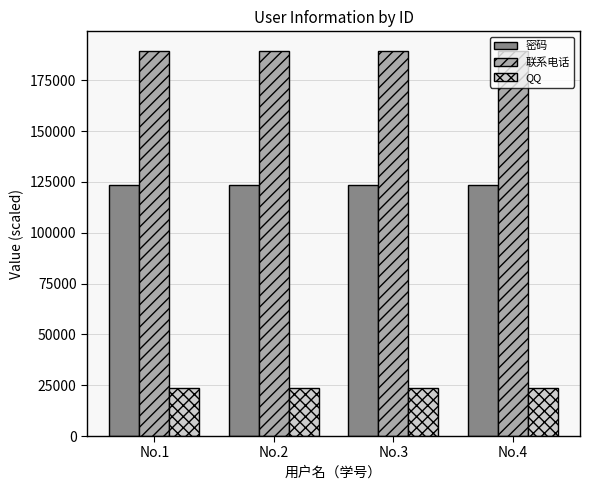

What is the sum of the 联系电话 values at No.3 and No.2?

379308.6